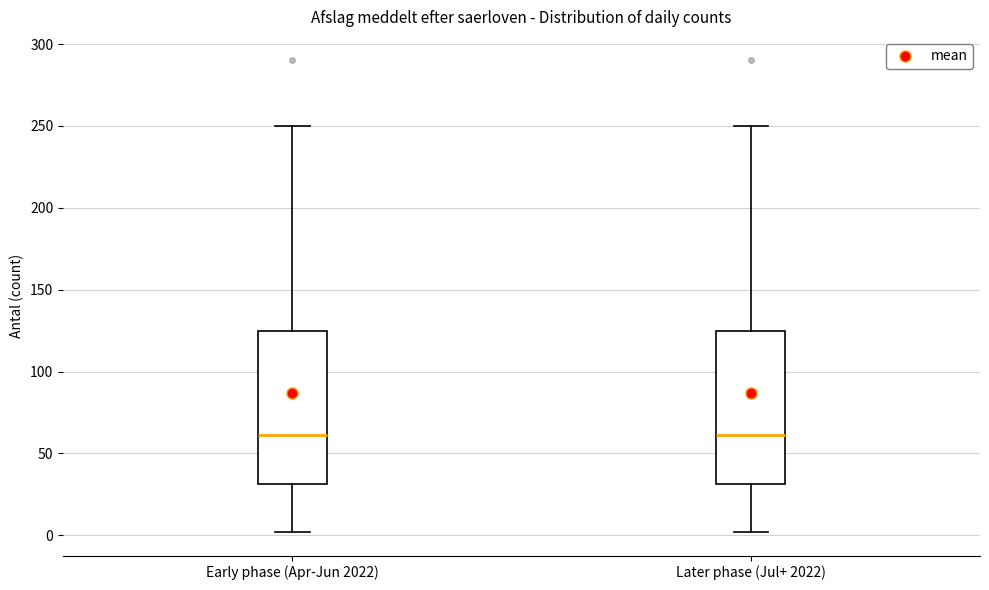

Reading left to right, read every box against the y-axis: the position of its median line, the range the box covers, and the ends of its whiskers. The values are not printed on the chart, so give them approximately, as read against the axis.

Early phase (Apr-Jun 2022): median 60, box 30 to 125, whiskers 0 to 250
Later phase (Jul+ 2022): median 60, box 30 to 125, whiskers 0 to 250